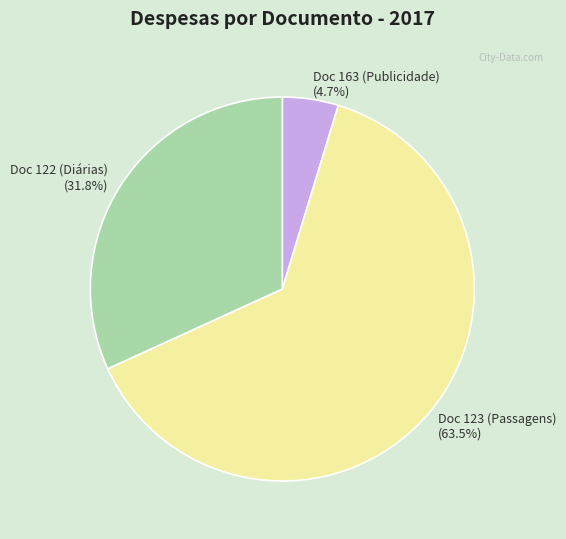

Which category has the smallest portion of the pie?

Doc 163 (Publicidade)